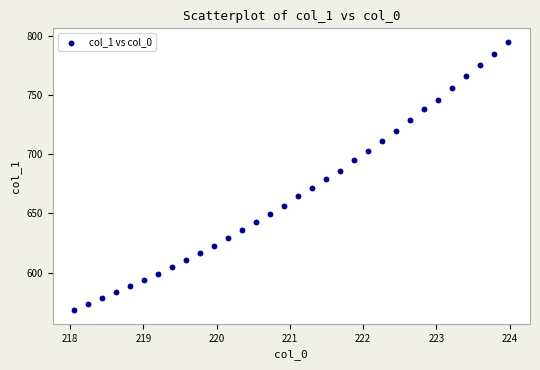

What is the range of X values (max minus min)?

5.9